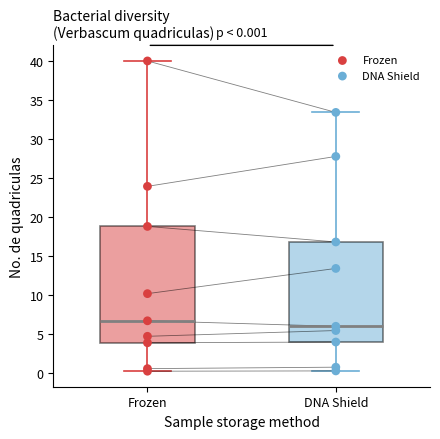

Comparing the boxes themselves (not the whiskers), which one is the tallest?

Frozen